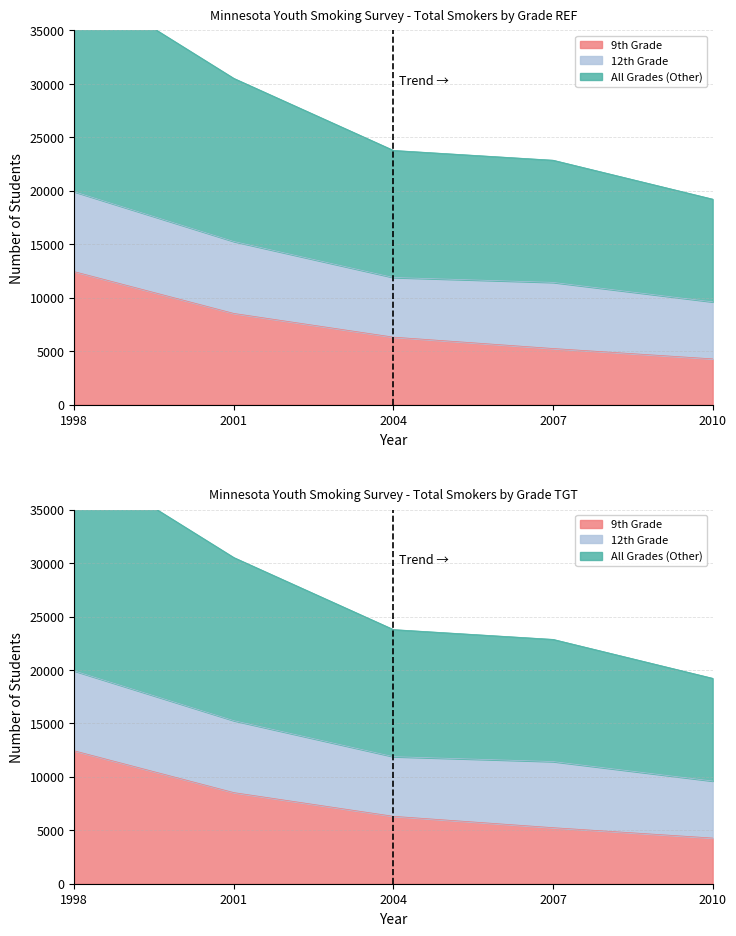

Where does the All Grades (Other) series first go above 11889?

1998